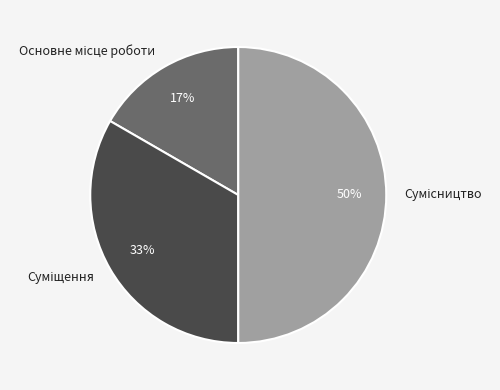

How many slices are in this pie chart?

3